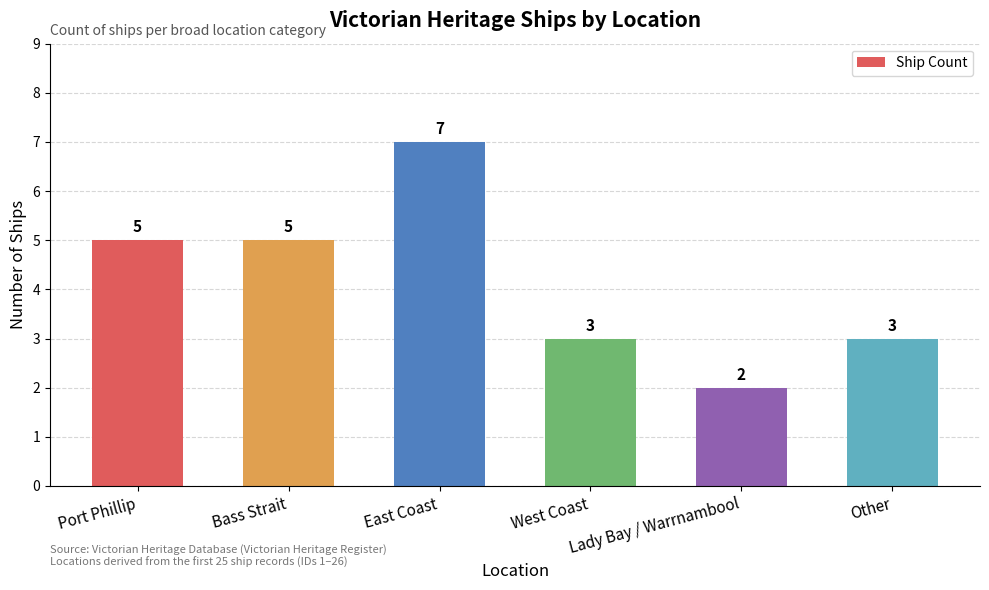

What is the sum of all values?

25